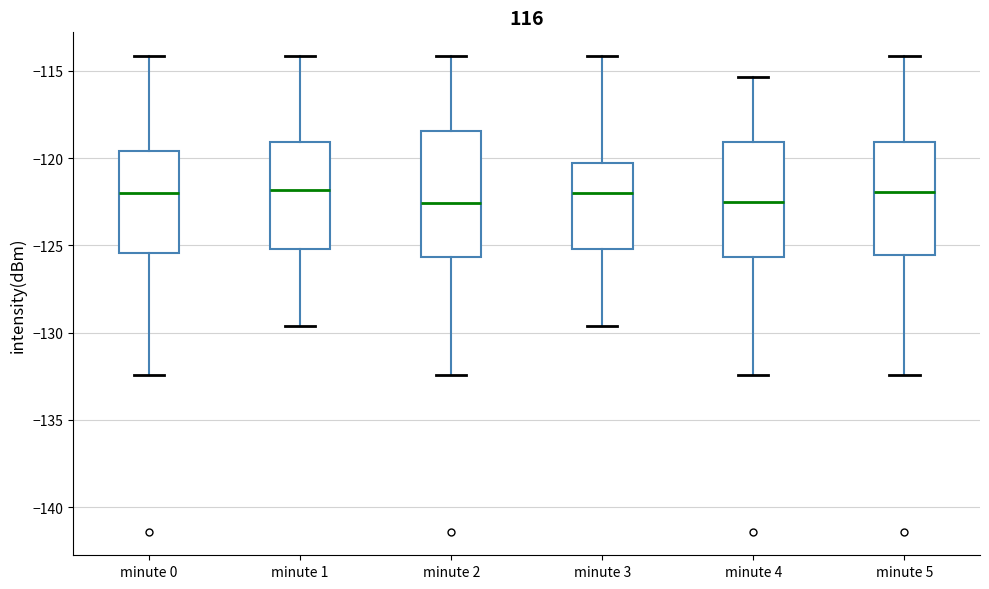

Reading left to right, transcribe this box plot: for each box, give where its median line is, the range the box spans, and where its two whiskers end, as read against the y-axis. The values are not printed on the chart, so give them approximately, as read against the axis.

minute 0: median -122.0, box -125.5 to -119.5, whiskers -132.5 to -114.0
minute 1: median -122.0, box -125.0 to -119.0, whiskers -129.5 to -114.0
minute 2: median -122.5, box -125.5 to -118.5, whiskers -132.5 to -114.0
minute 3: median -122.0, box -125.0 to -120.5, whiskers -129.5 to -114.0
minute 4: median -122.5, box -125.5 to -119.0, whiskers -132.5 to -115.5
minute 5: median -122.0, box -125.5 to -119.0, whiskers -132.5 to -114.0